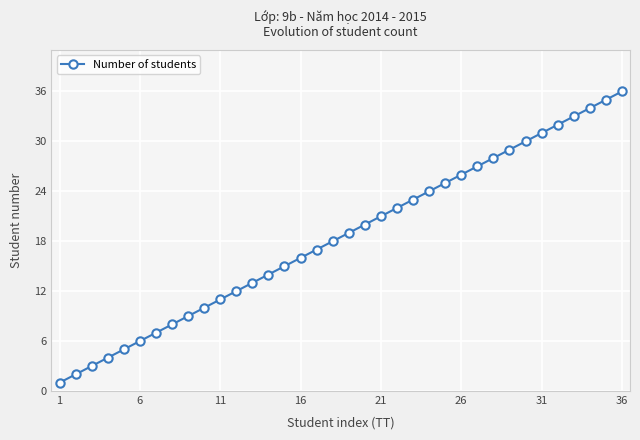

What is the maximum value shown in the chart?

36